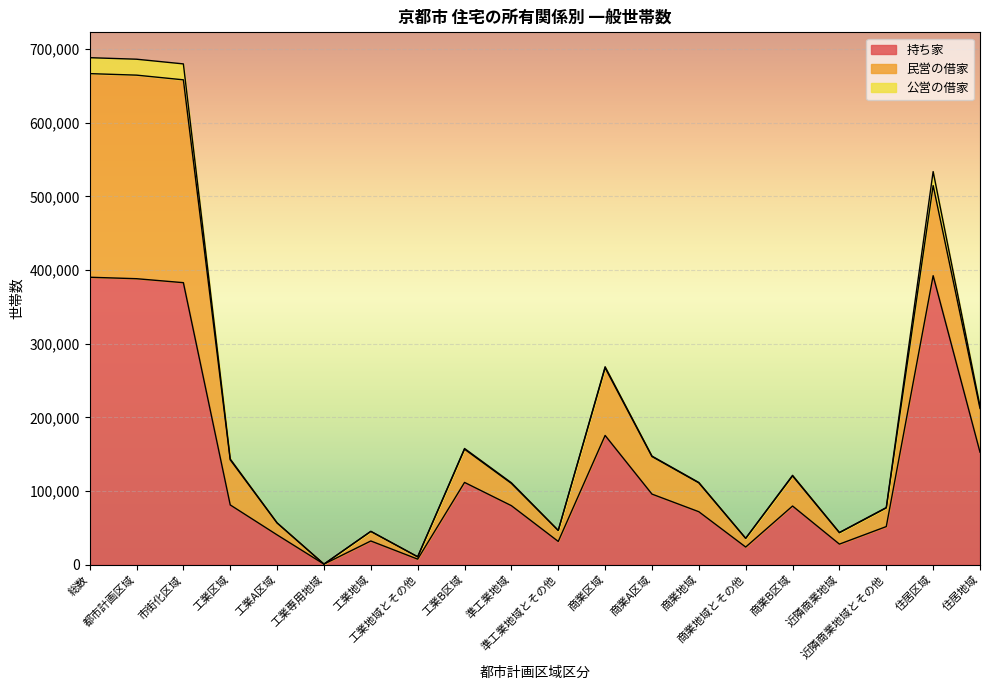

Which category has the highest value in the 持ち家 series?

住居区域